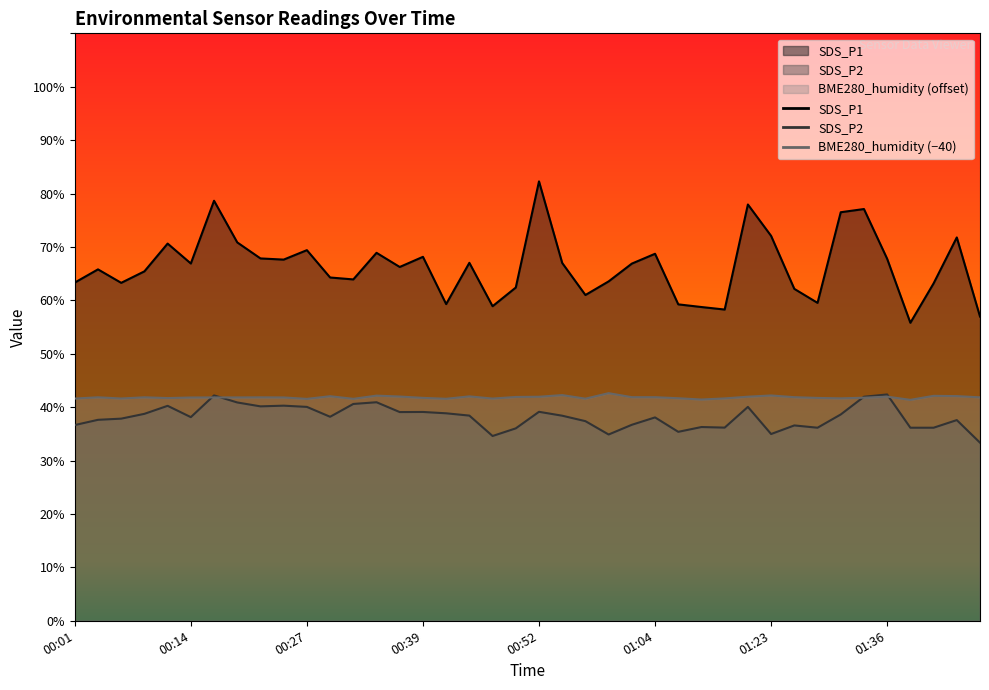

At 00:52, list the series in order from smallest to largest.

SDS_P2, BME280_humidity (offset), SDS_P1